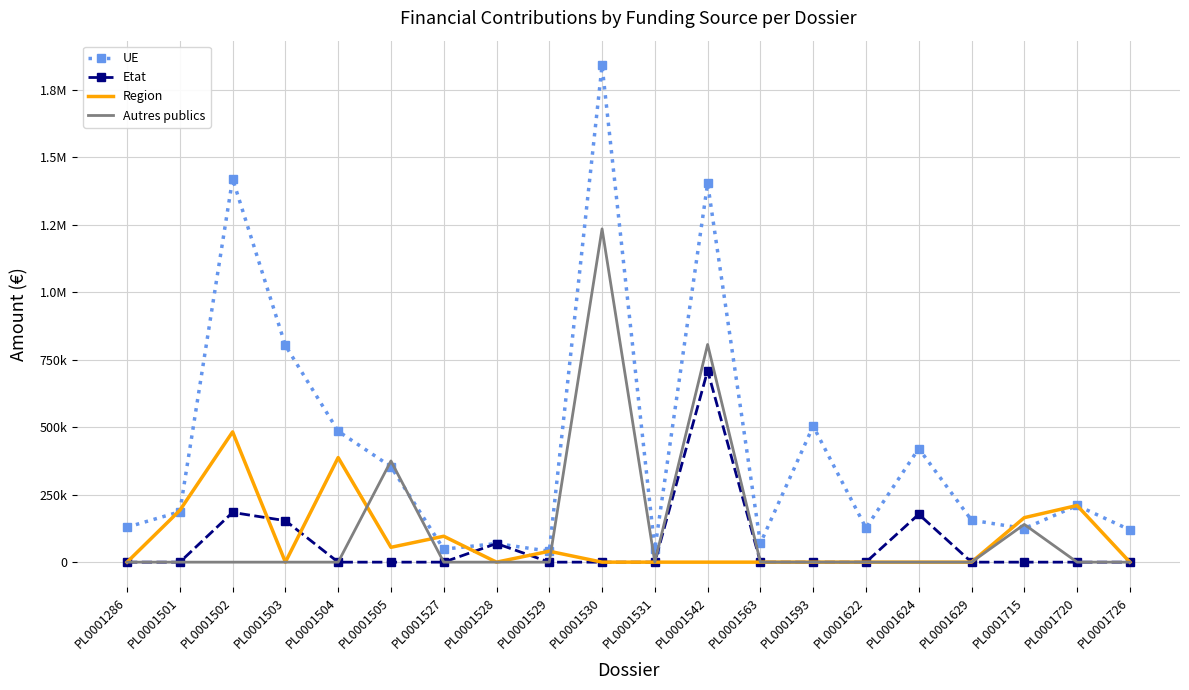

What is the sum of all Autres publics values?

2556342.6